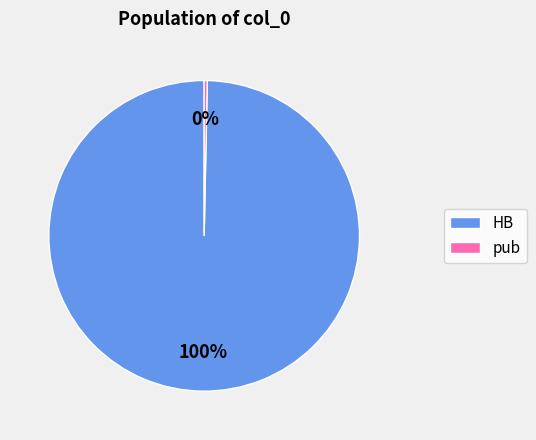

What is the largest slice in the pie chart?

HB